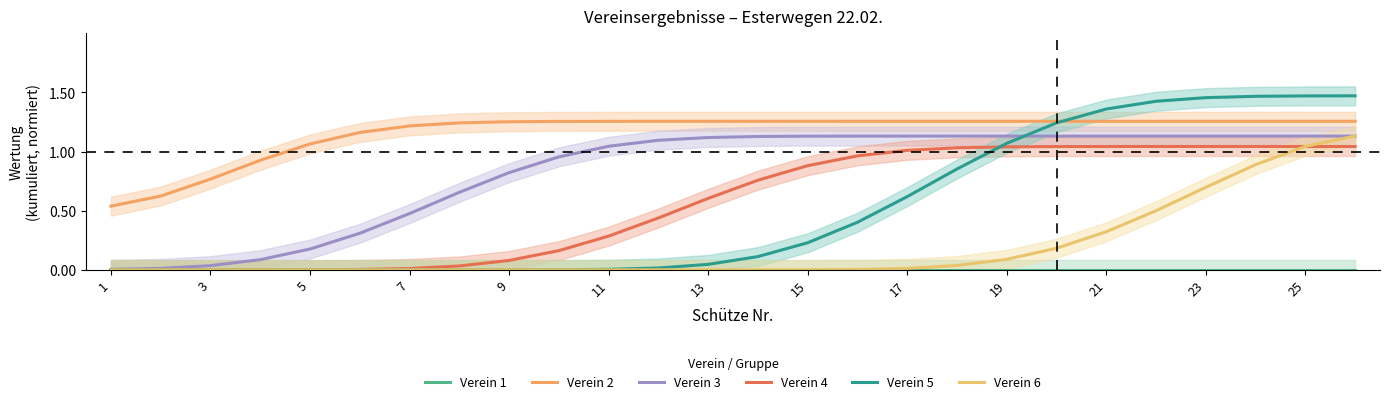

Rank the series by their maximum value, from lowest to highest.

Verein 1, Verein 4, Verein 3, Verein 6, Verein 2, Verein 5